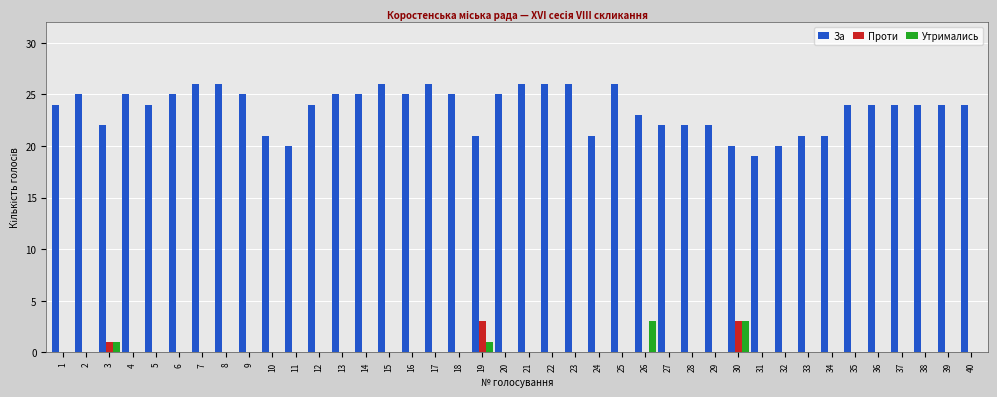

What is the total value across all series at 5?

24